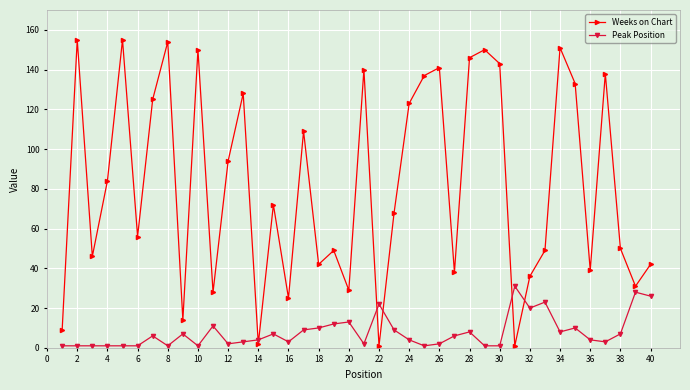

Which series has the widest spread of values?

Weeks on Chart